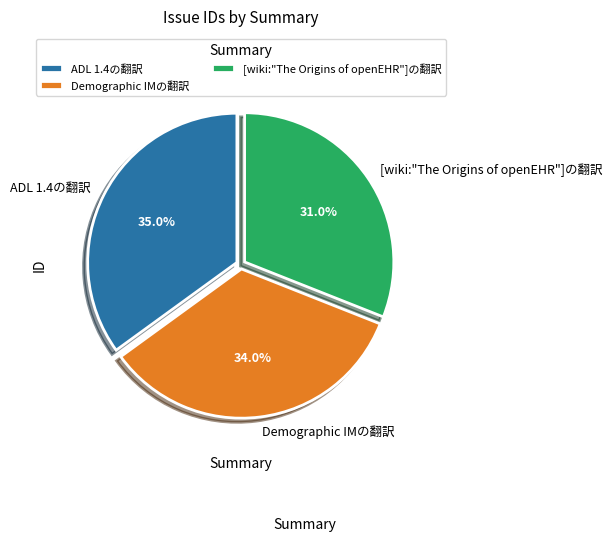

Approximately how many times larger is the value at [wiki:"The Origins of openEHR"]の翻訳 compared to Demographic IMの翻訳?

0.9